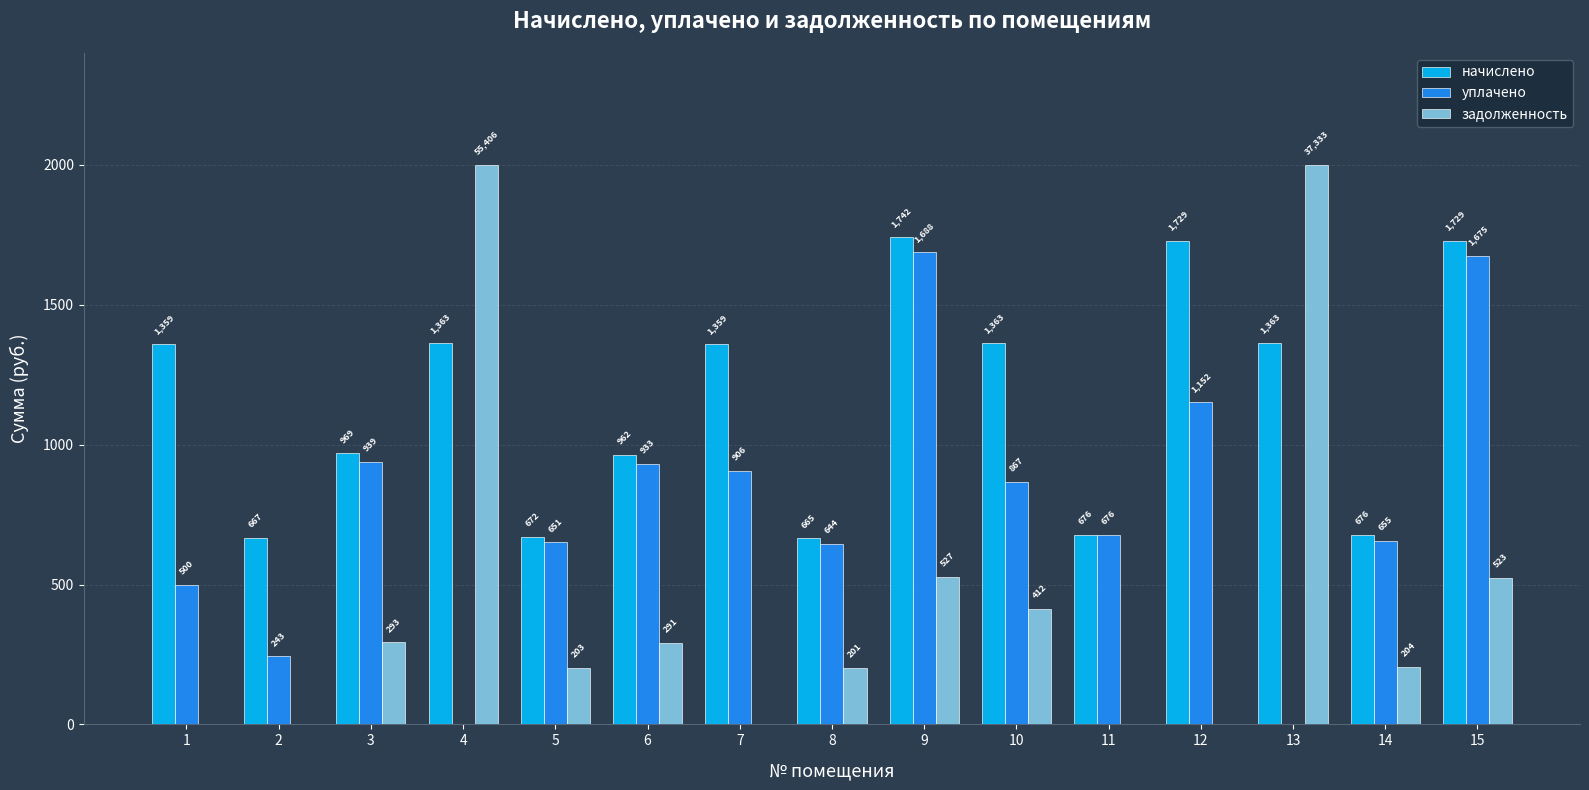

The начислено series shows 676.0 at 11. True or false?

True